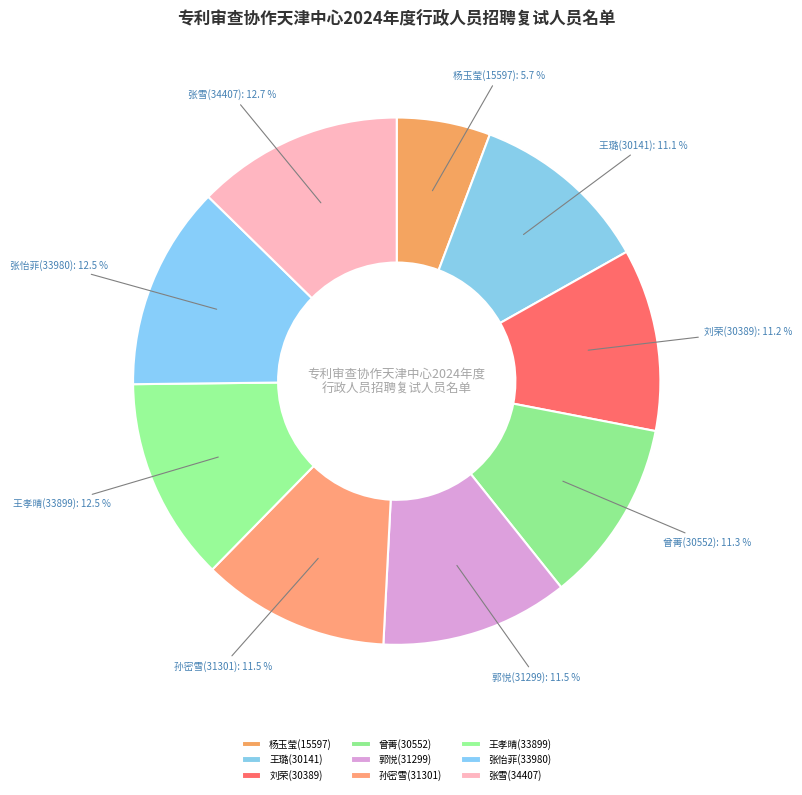

Which category has the biggest portion of the pie?

张雪(34407)